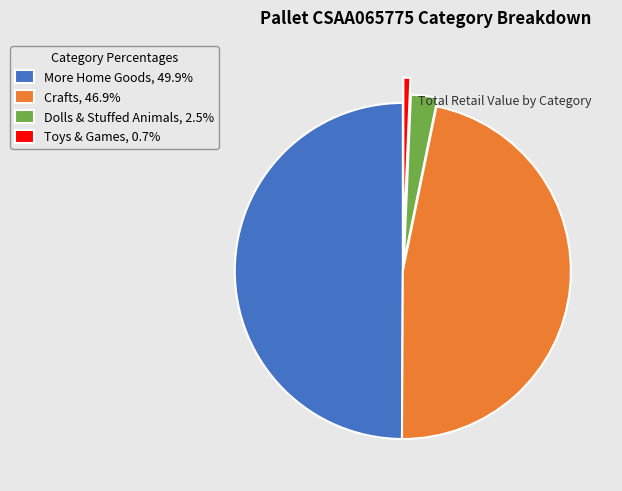

The More Home Goods slice represents 42% of the pie. True or false?

False